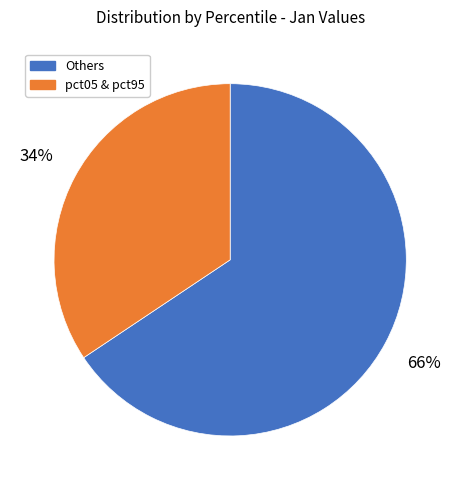

The Others slice represents 66% of the pie. True or false?

True